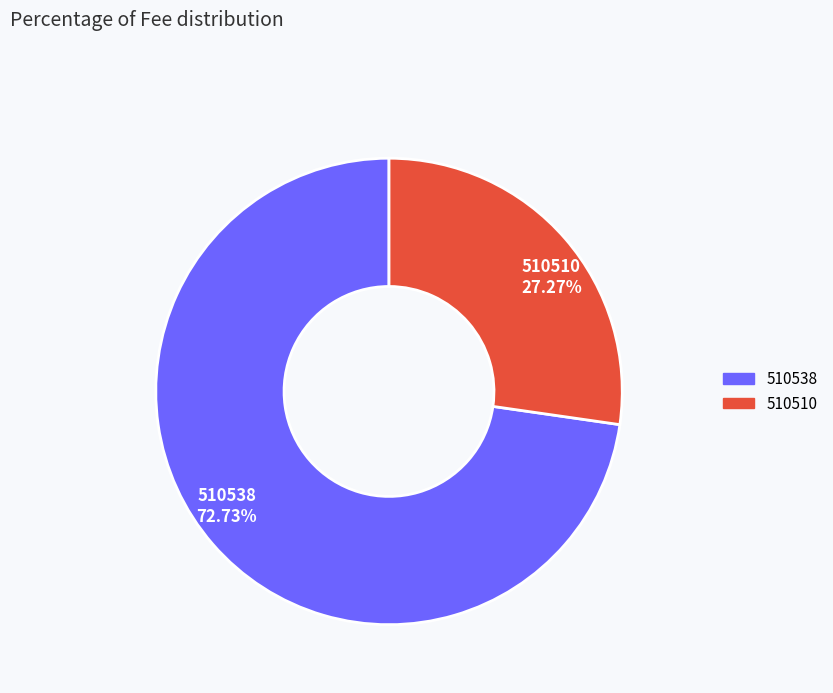

Does 510538 72.73% account for over 50% of the chart?

Yes